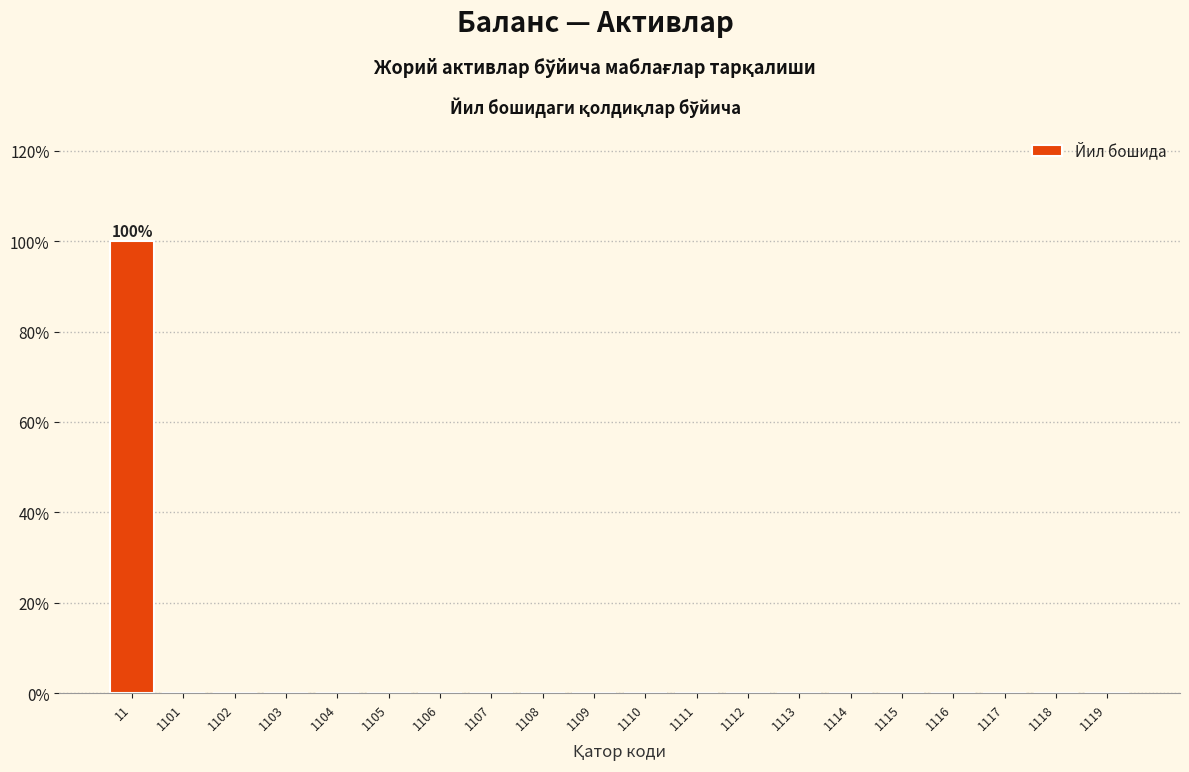

Reading left to right, transcribe all the data shown in this chart.

11=100	1101=0	1102=0	1103=0	1104=0	1105=0	1106=0	1107=0	1108=0	1109=0	1110=0	1111=0	1112=0	1113=0	1114=0	1115=0	1116=0	1117=0	1118=0	1119=0